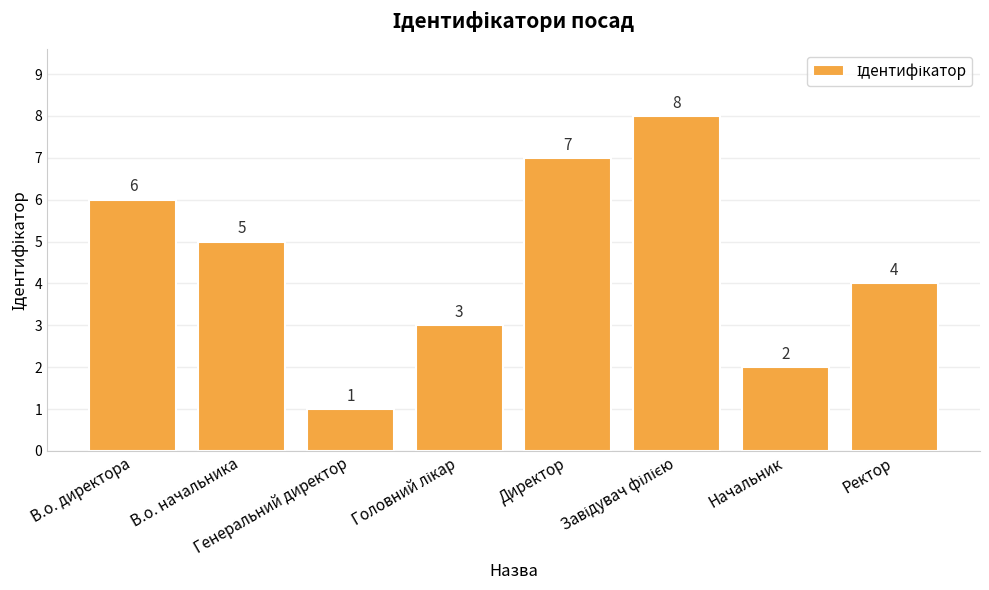

Does the chart contain stacked bars?

No